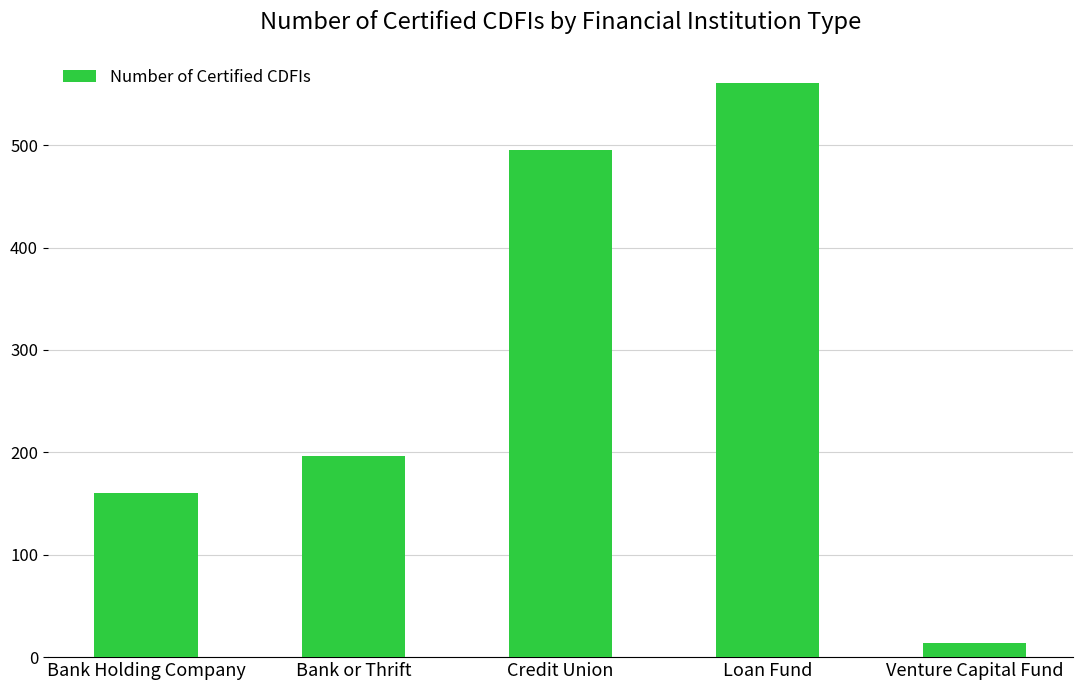

Reading left to right, what are all the values shown in this chart?

Bank Holding Company=160	Bank or Thrift=196	Credit Union=495	Loan Fund=561	Venture Capital Fund=14